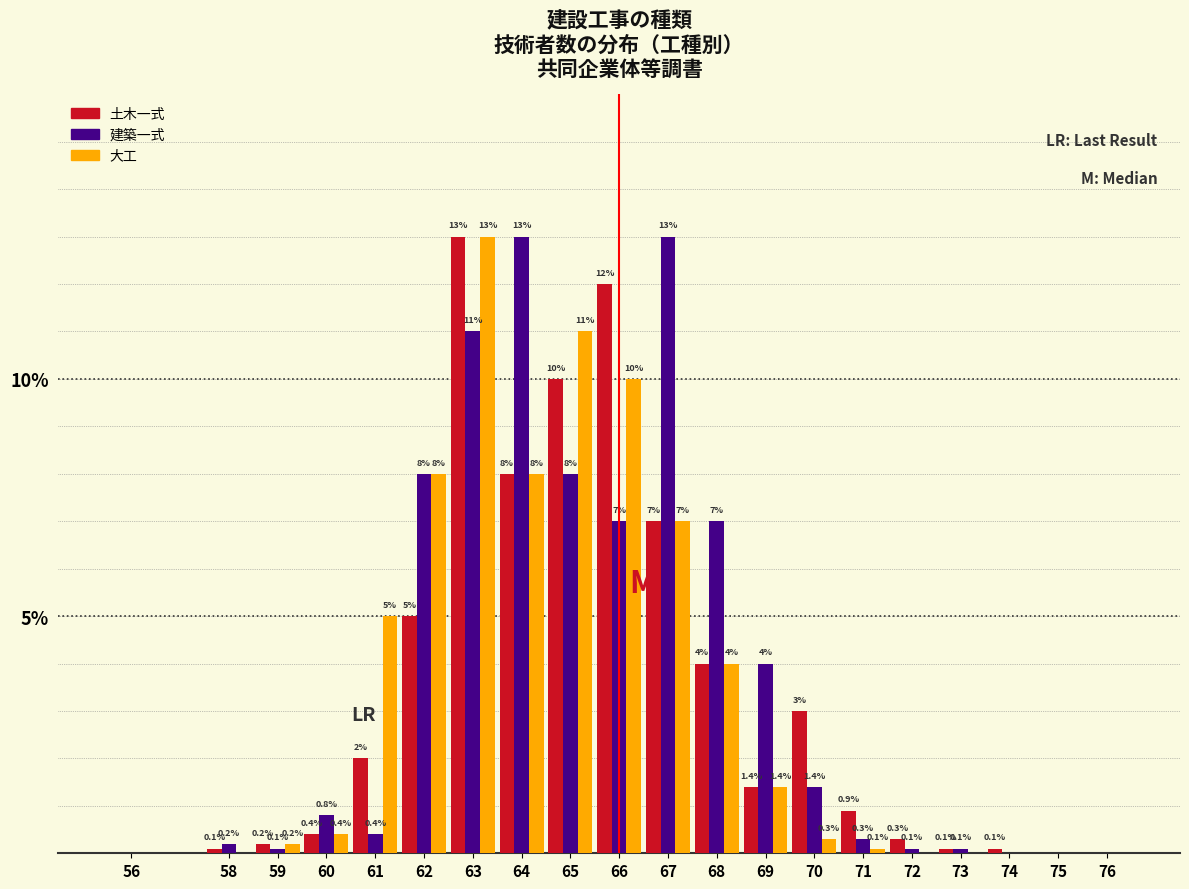

Reading right to left, transcribe all the data shown in this chart.

土木一式: 76=0.0	75=0.0	74=0.1	73=0.1	72=0.3	71=0.9	70=3.0	69=1.4	68=4.0	67=7.0	66=12.0	65=10.0	64=8.0	63=13.0	62=5.0	61=2.0	60=0.4	59=0.2	58=0.1	56=0.0
建築一式: 76=0.0	75=0.0	74=0.0	73=0.1	72=0.1	71=0.3	70=1.4	69=4.0	68=7.0	67=13.0	66=7.0	65=8.0	64=13.0	63=11.0	62=8.0	61=0.4	60=0.8	59=0.1	58=0.2	56=0.0
大工: 76=0.0	75=0.0	74=0.0	73=0.0	72=0.0	71=0.1	70=0.3	69=1.4	68=4.0	67=7.0	66=10.0	65=11.0	64=8.0	63=13.0	62=8.0	61=5.0	60=0.4	59=0.2	58=0.0	56=0.0